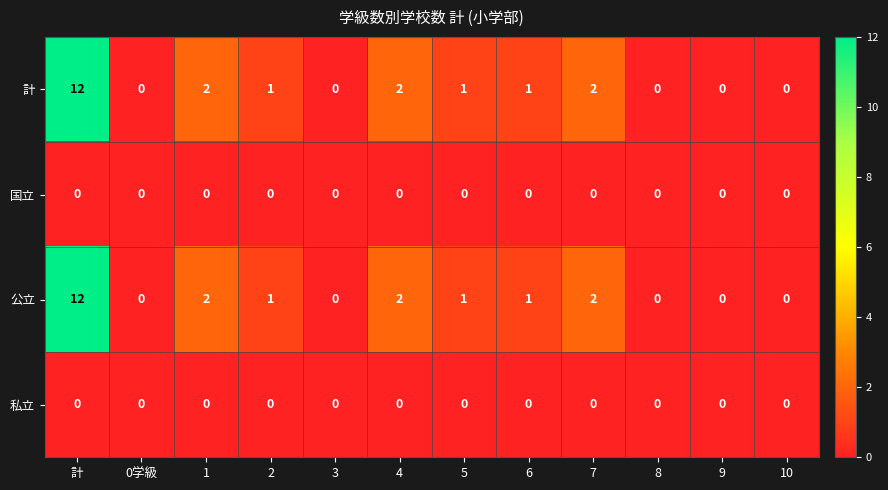

True or false: 公立 has a value of 17 at 計.

False